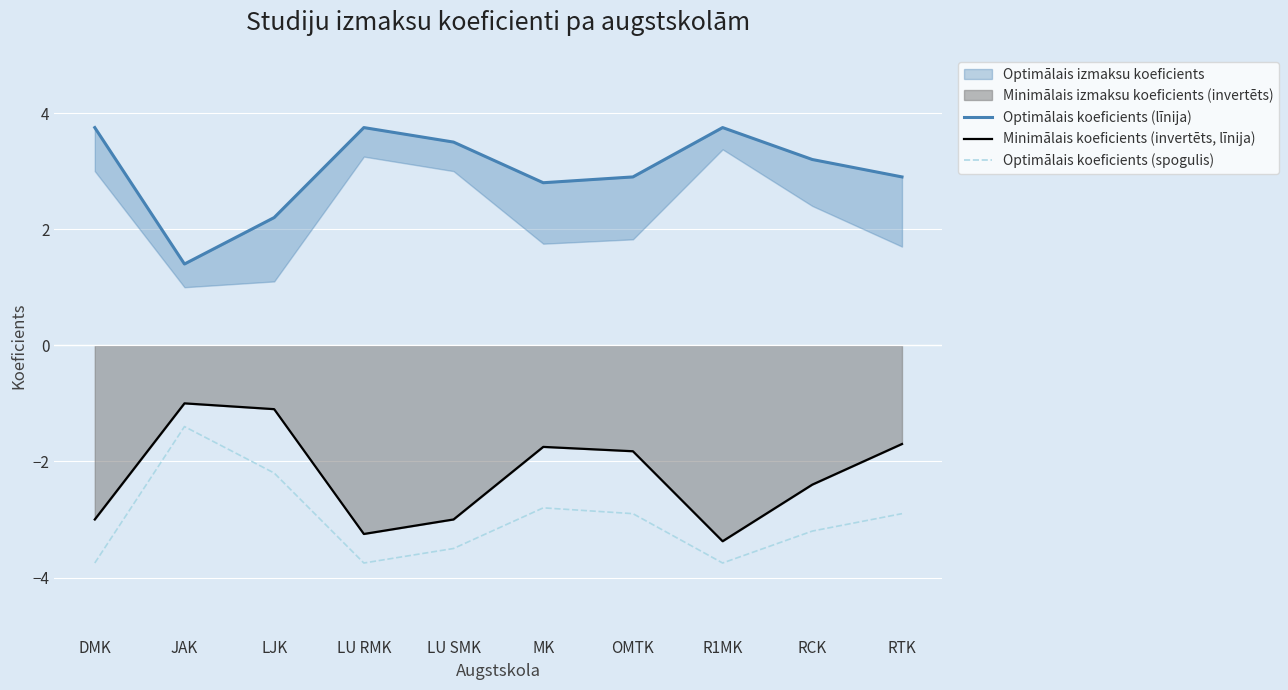

List the series in order of their peak value, lowest first.

Optimālais koeficients (spogulis), Minimālais koeficients (invertēts, līnija), Optimālais koeficients (līnija)